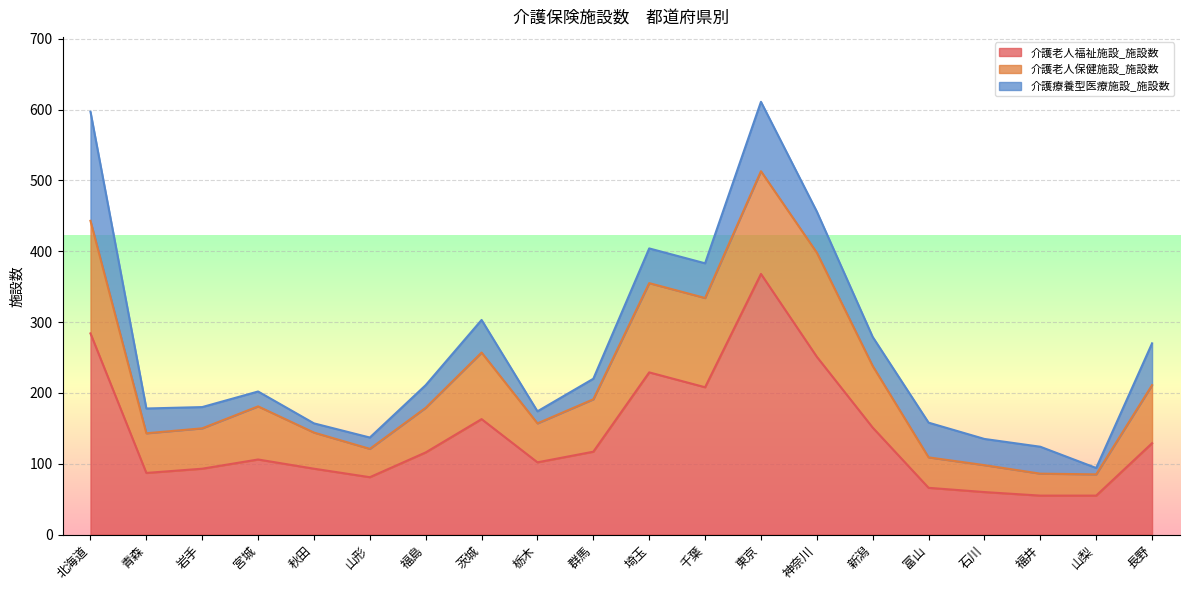

At which category does 介護老人福祉施設_施設数 reach its first local peak?

宮城